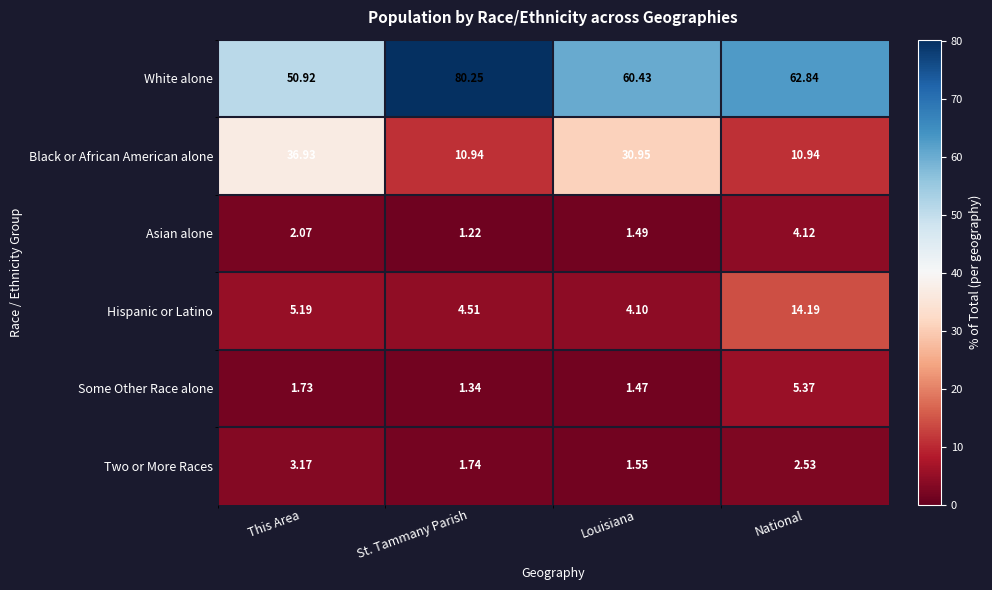

Which series has the widest spread of values?

White alone